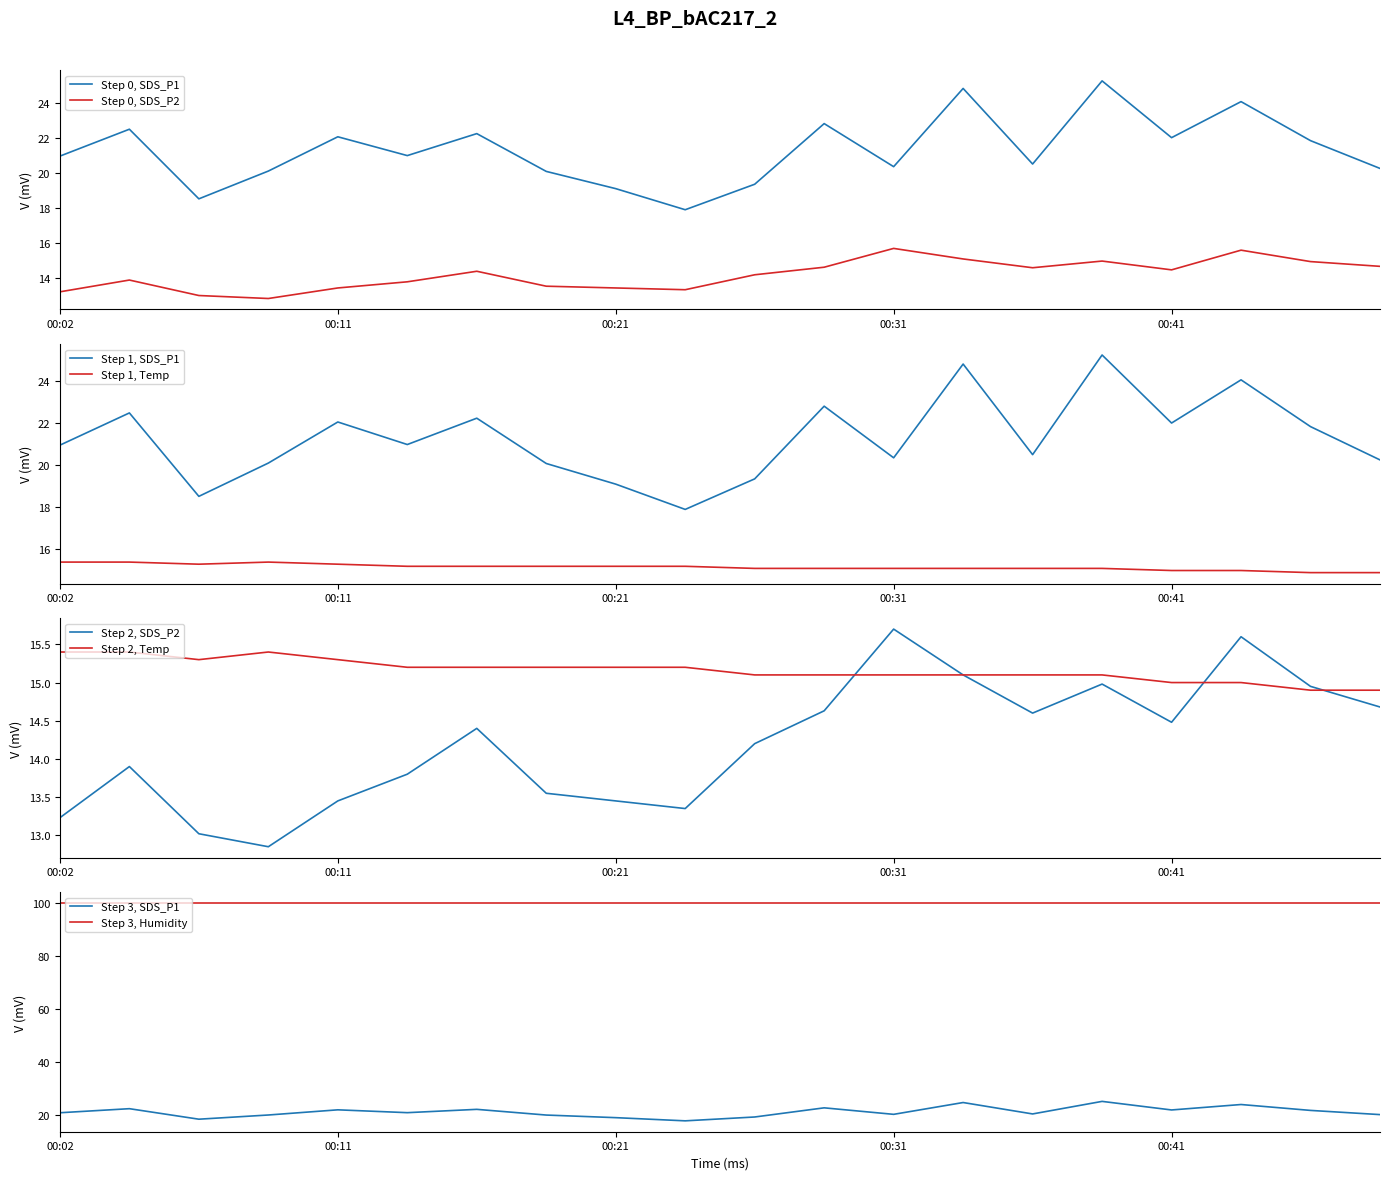

The value of SDS_P1 at 00:31 is 35.4. True or false?

False